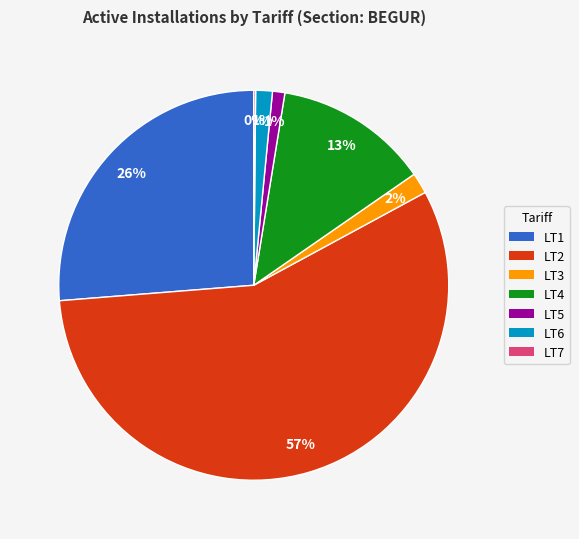

Which has a higher value, LT4 or LT6?

LT4